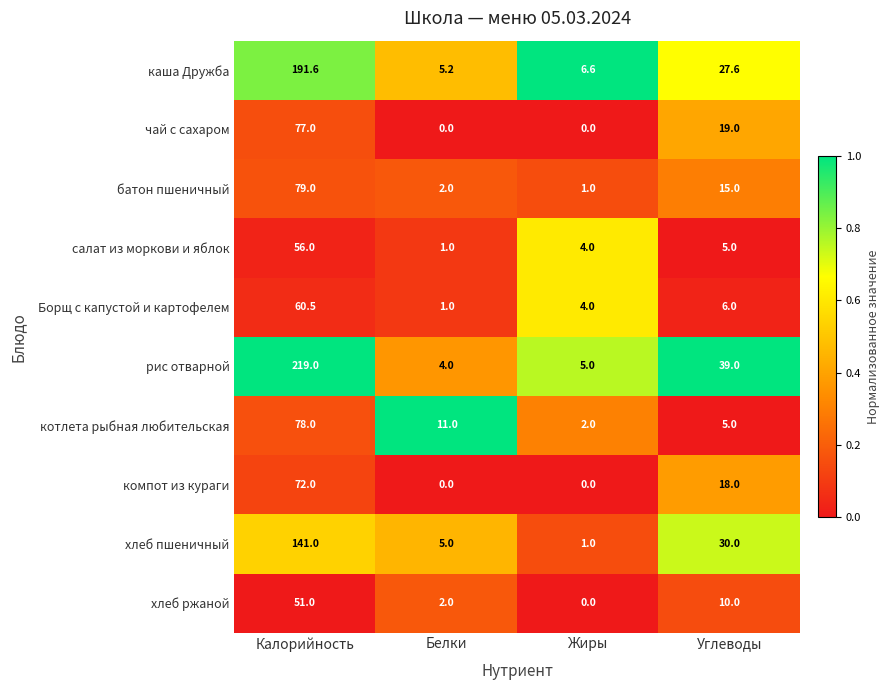

Which series has the largest total across all categories?

рис отварной